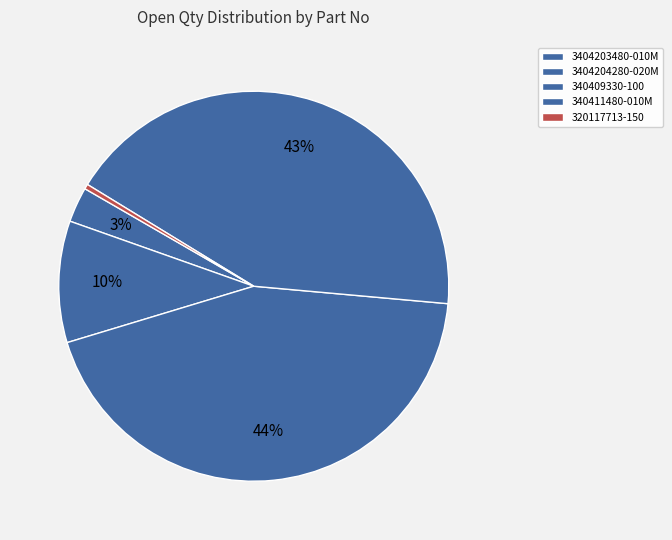

How many slices are in this pie chart?

5